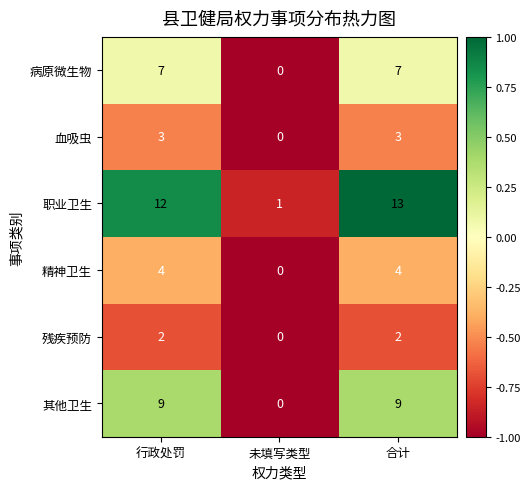

How many categories are shown in the chart?

3